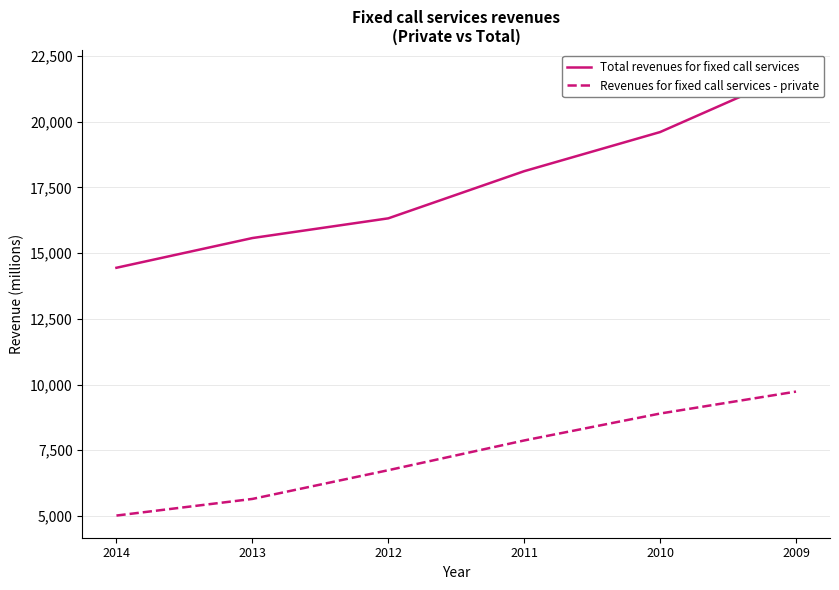

How many lines are shown in the chart?

2